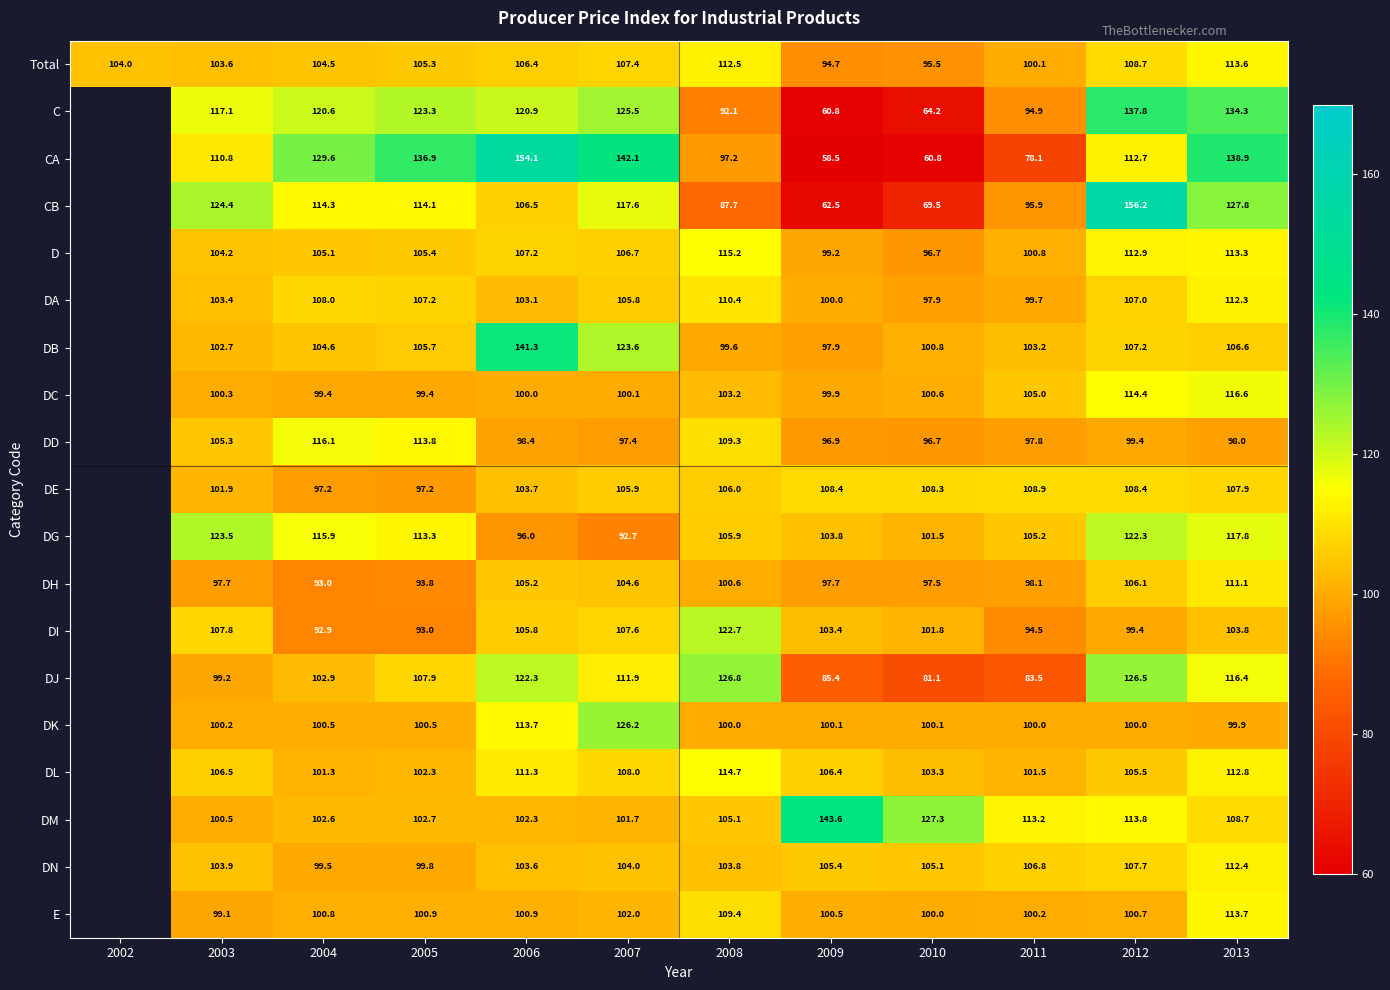

Which category has the highest value across all series?

2012